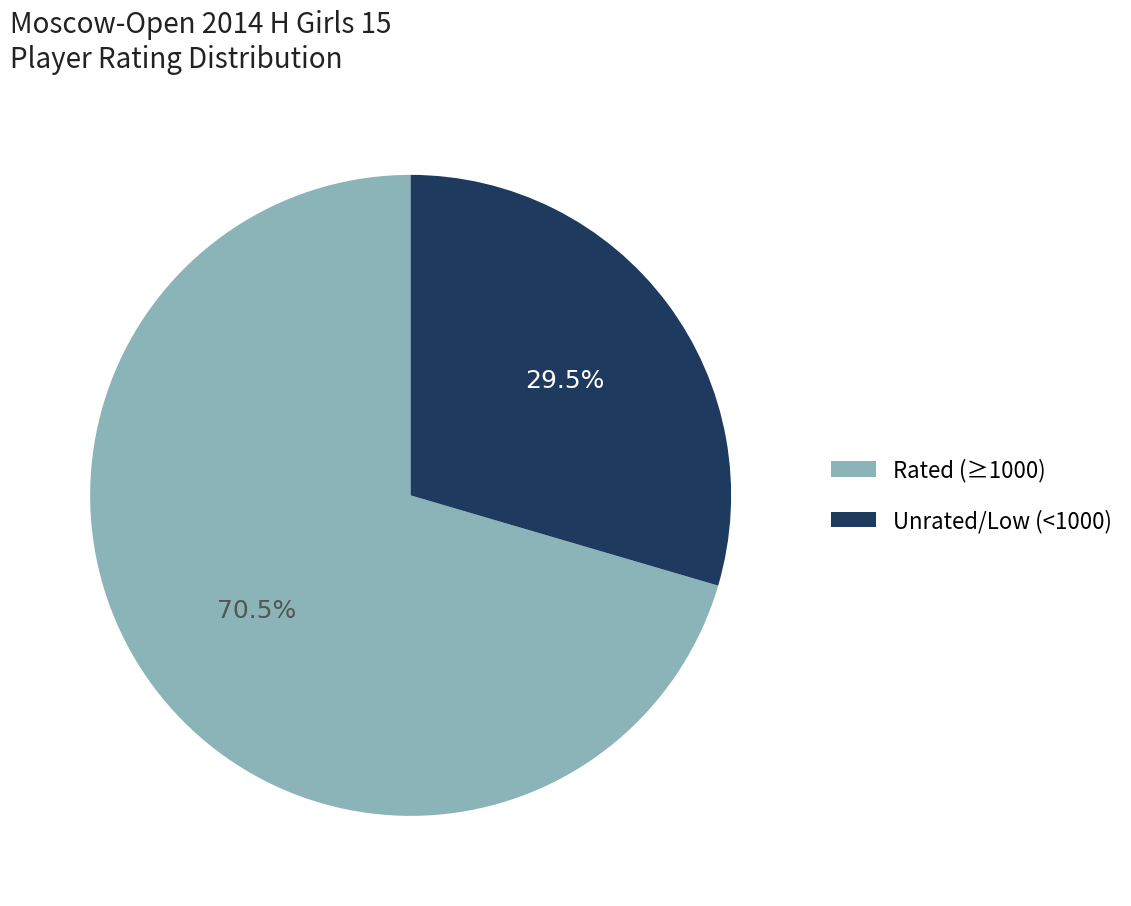

Is there a majority slice in this chart?

Yes